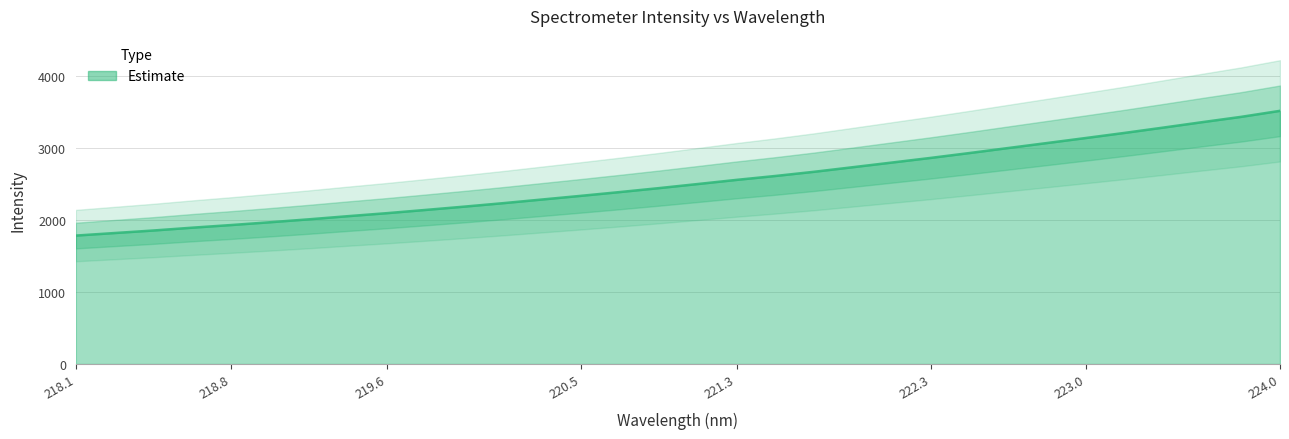

At which label does the data first exceed 2502?

221.1174